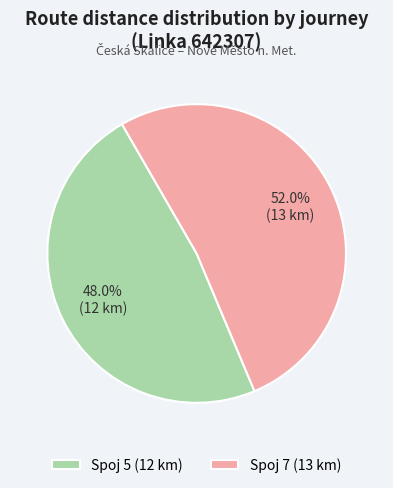

Rank the categories by value from highest to lowest.

Spoj 7, Spoj 5